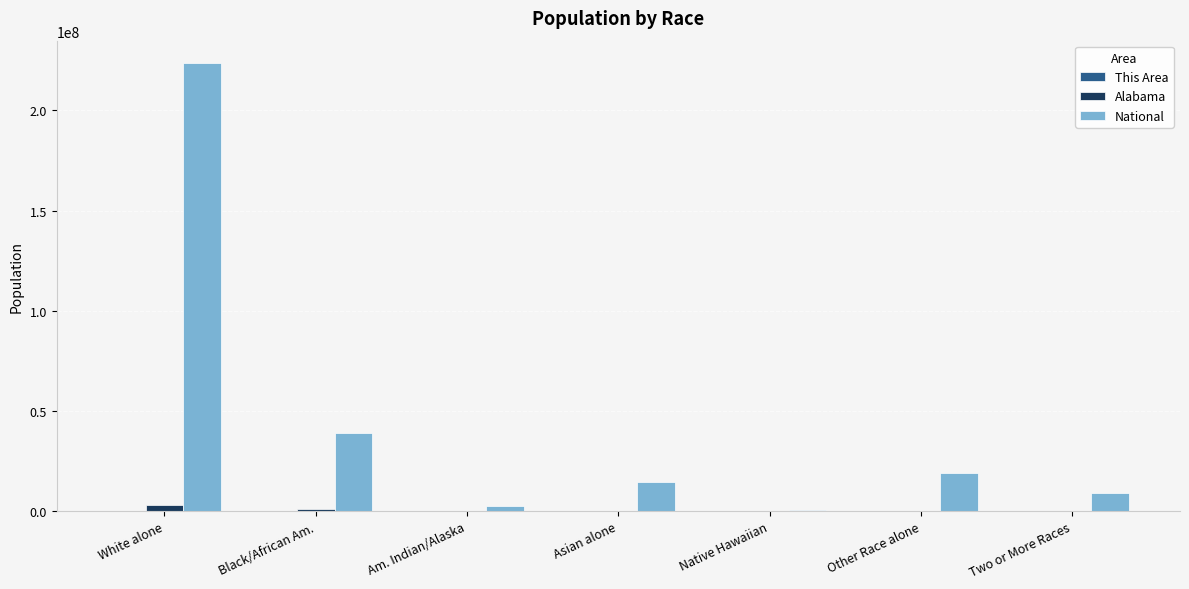

What is the average value of the National series?

44106505